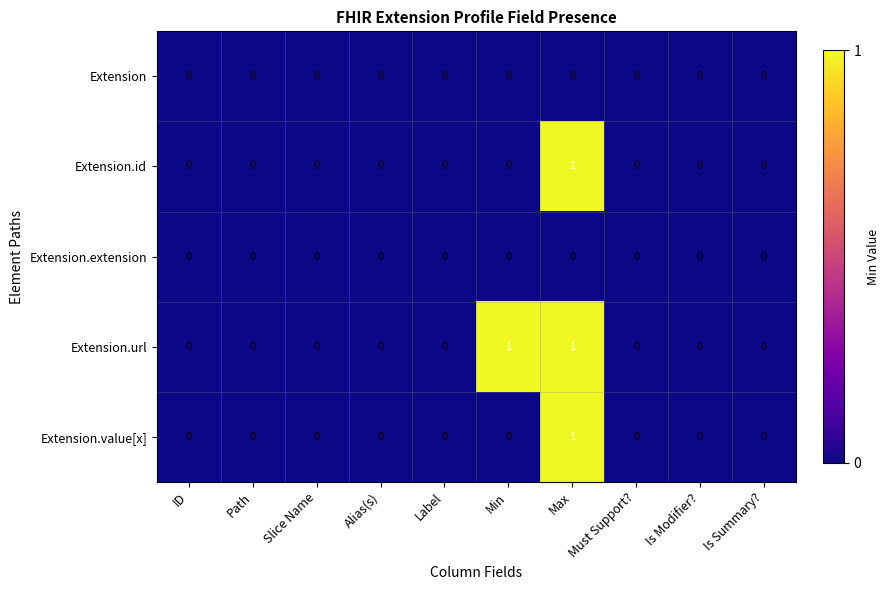

How many Extension.id values are between 0 and 1?

10